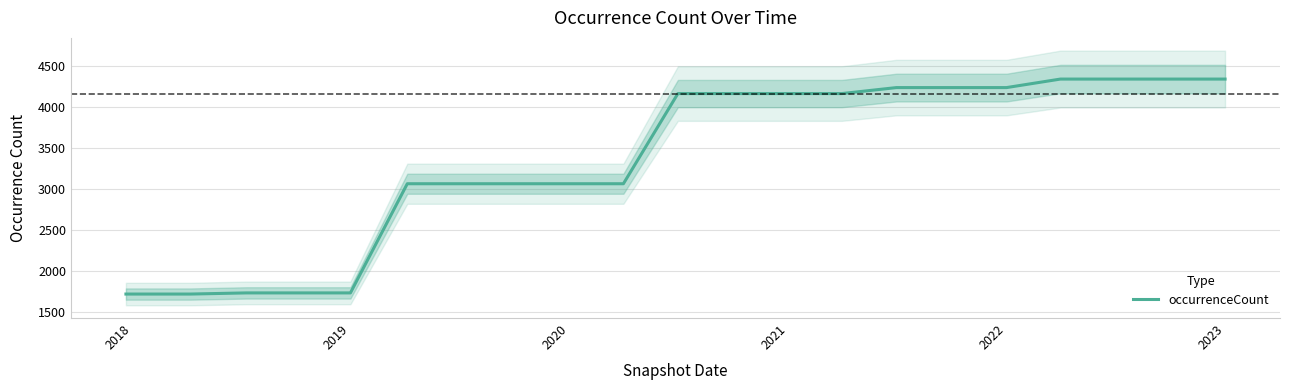

The occurrenceCount series shows 4309 at 2020. True or false?

False